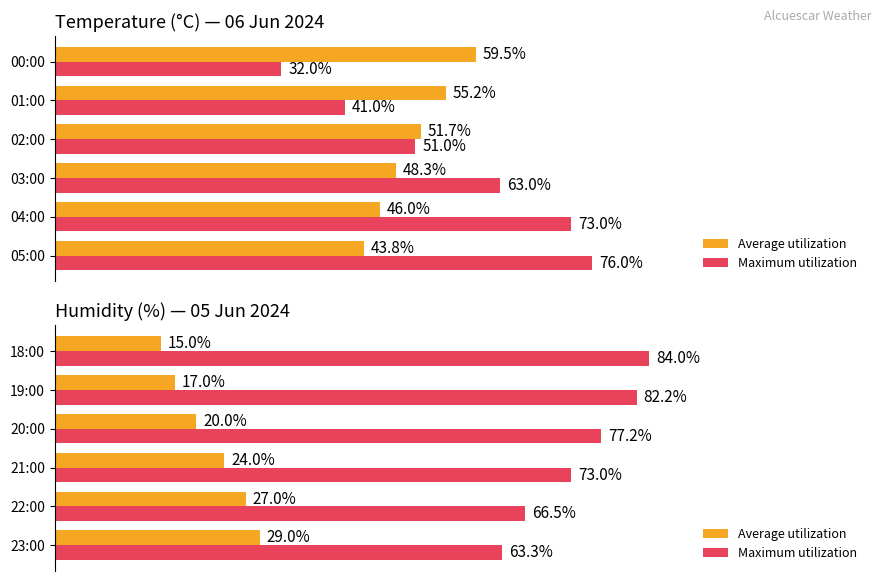

Between 0 and 80, which series saw the biggest shift?

Maximum utilization